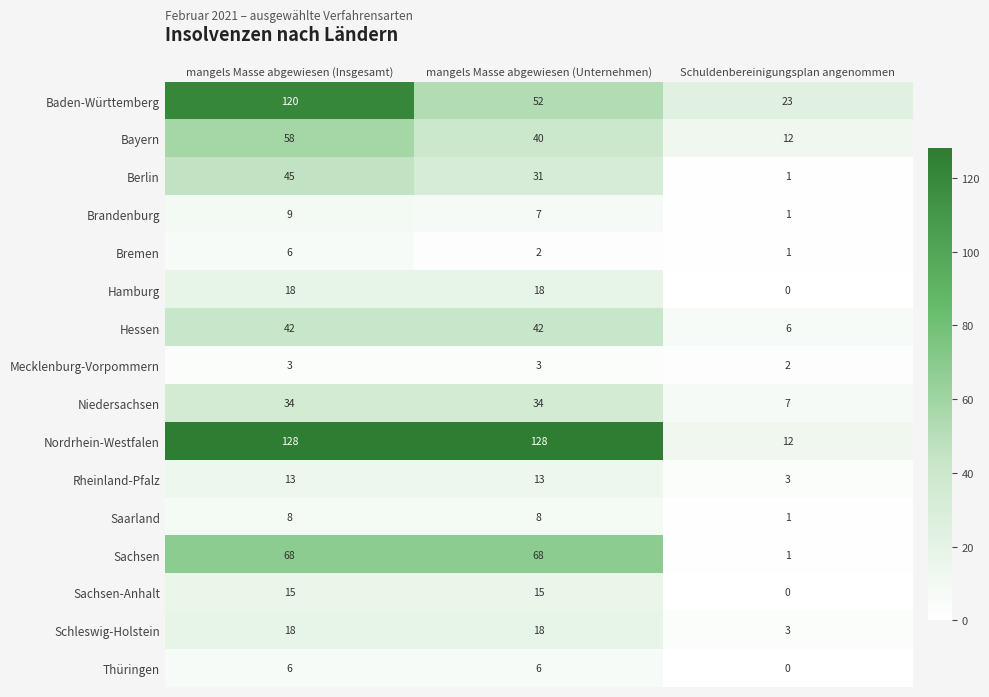

What is the difference between the highest and lowest values at mangels Masse abgewiesen (Insgesamt)?

125